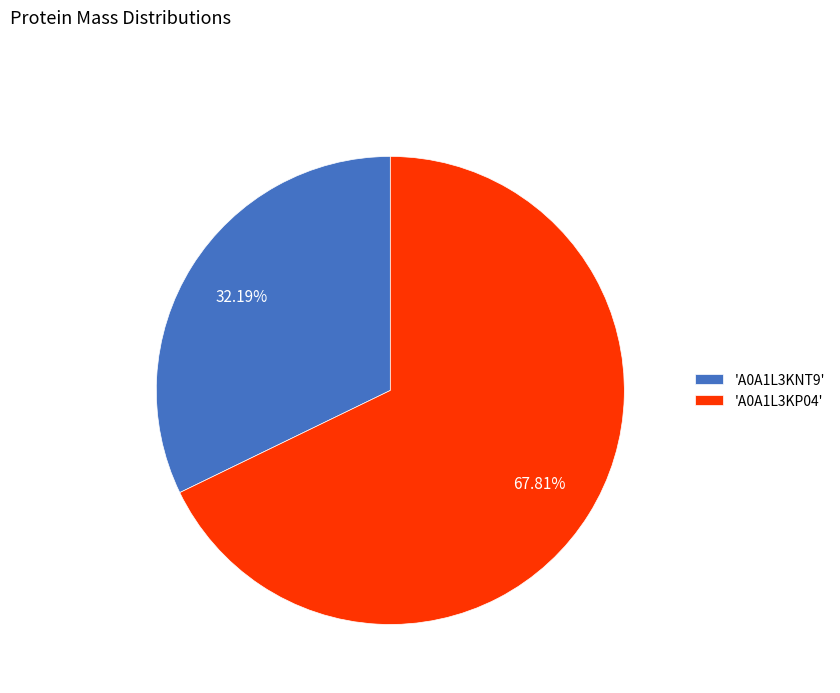

Rank the categories by value from lowest to highest.

'A0A1L3KNT9', 'A0A1L3KP04'